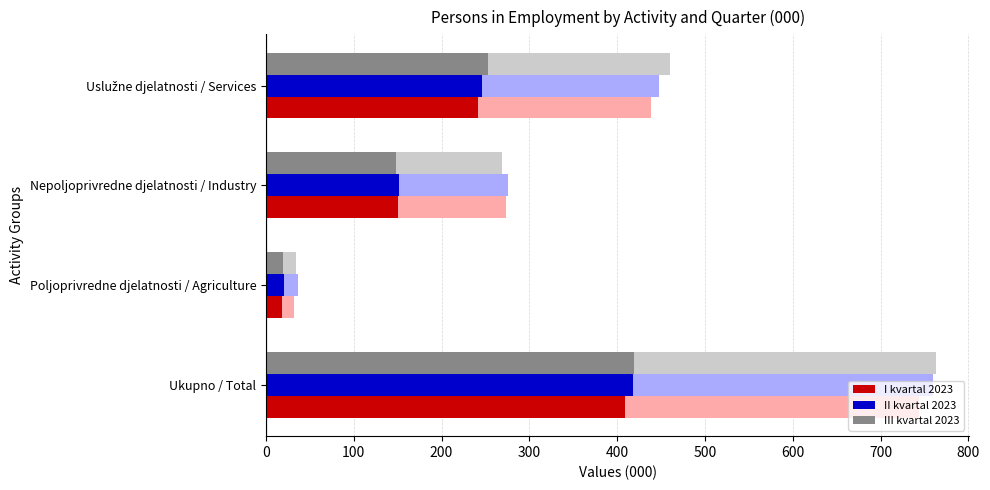

Which label corresponds to the smallest value in the chart?

Poljoprivredne djelatnosti / Agriculture